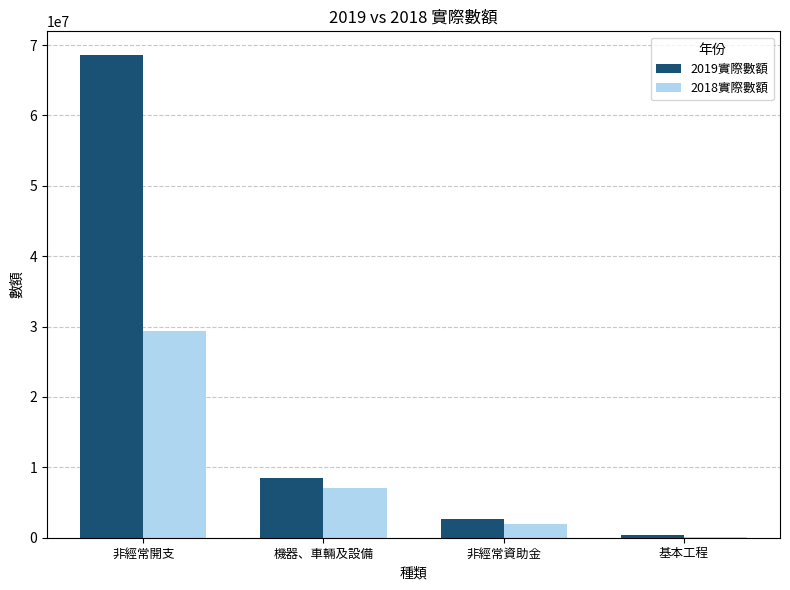

Which series changed the most between 機器、車輛及設備 and 非經常資助金?

2019實際數額